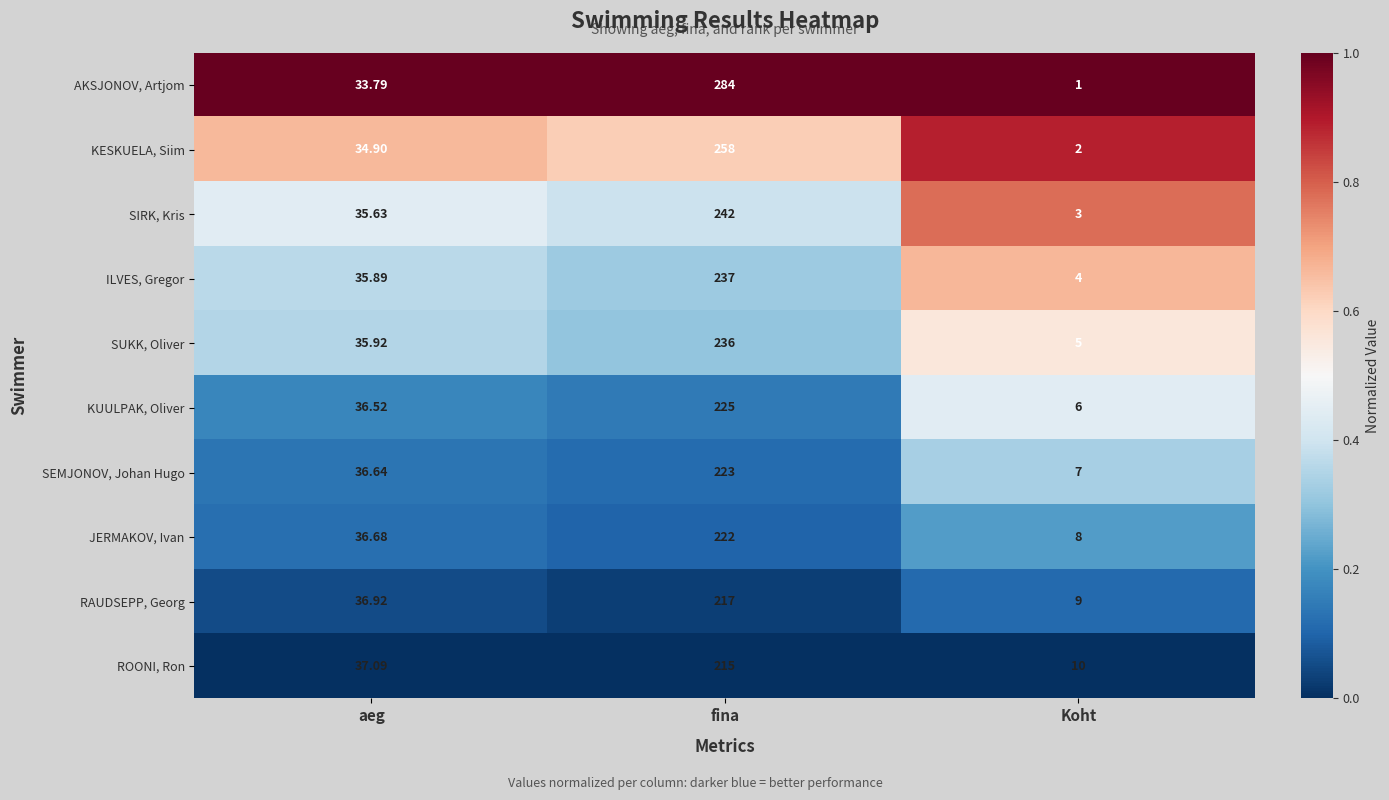

At aeg, list the series in order from largest to smallest.

ROONI, Ron, RAUDSEPP, Georg, JERMAKOV, Ivan, SEMJONOV, Johan Hugo, KUULPAK, Oliver, SUKK, Oliver, ILVES, Gregor, SIRK, Kris, KESKUELA, Siim, AKSJONOV, Artjom